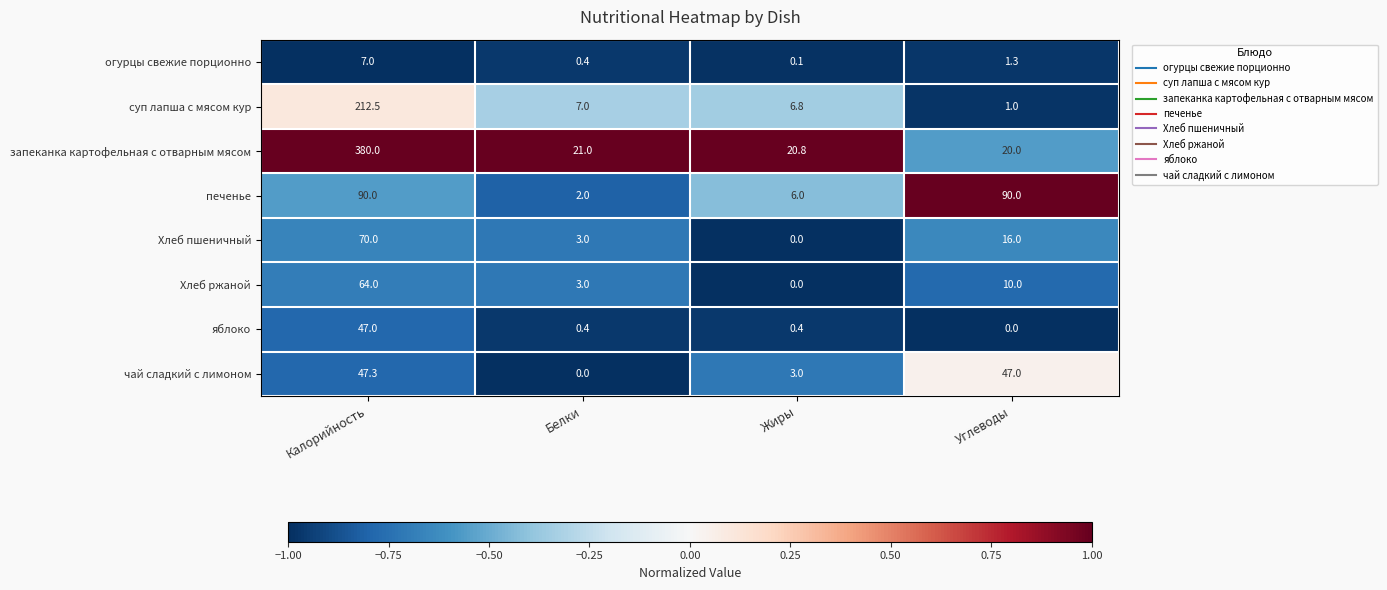

Where is запеканка картофельная с отварным мясом nearest to the value 200?

Белки